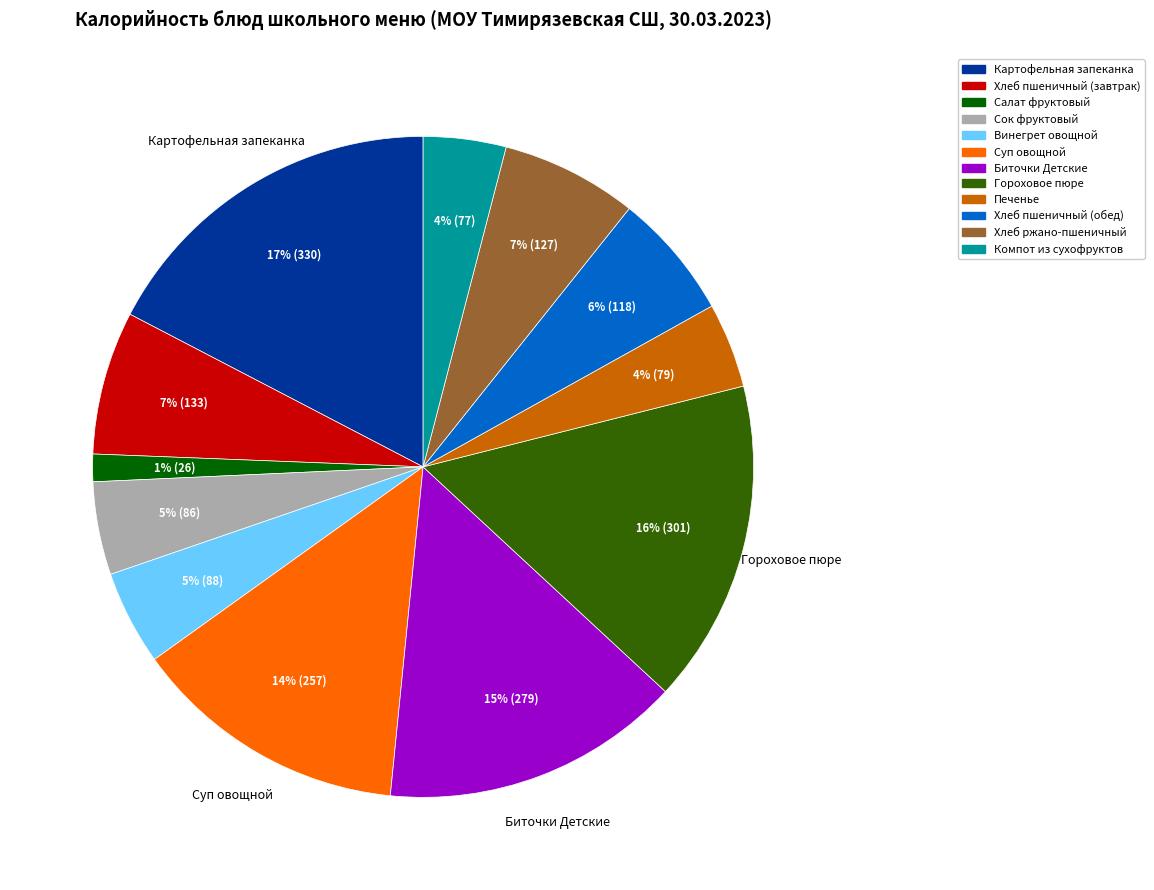

Is there any slice that represents more than half of the pie?

No